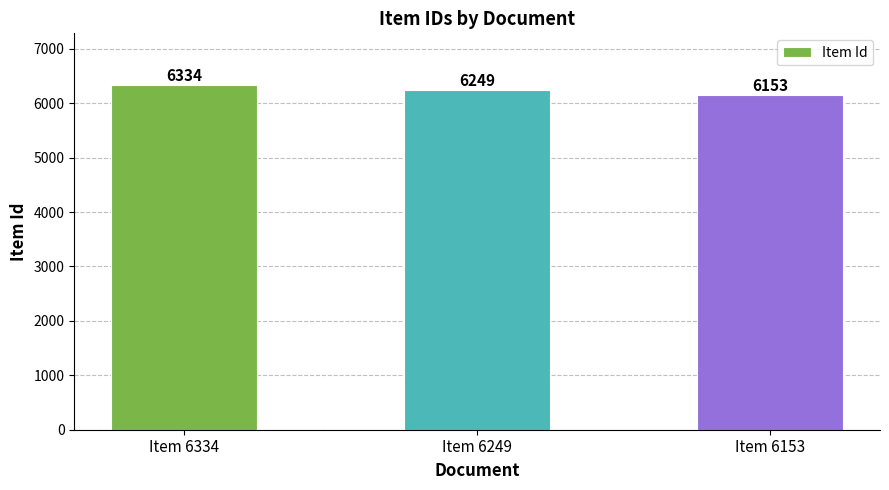

Reading left to right, transcribe all the data shown in this chart.

Item 6334=6334	Item 6249=6249	Item 6153=6153